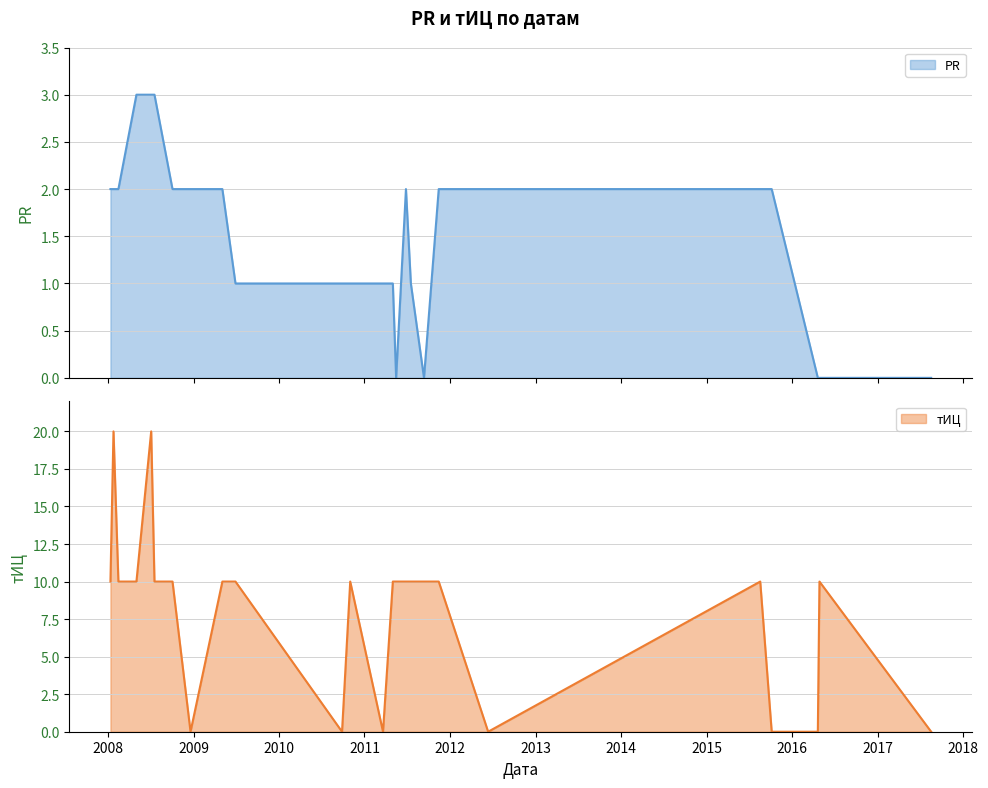

List the series in order of their overall mean, lowest first.

PR, тИЦ